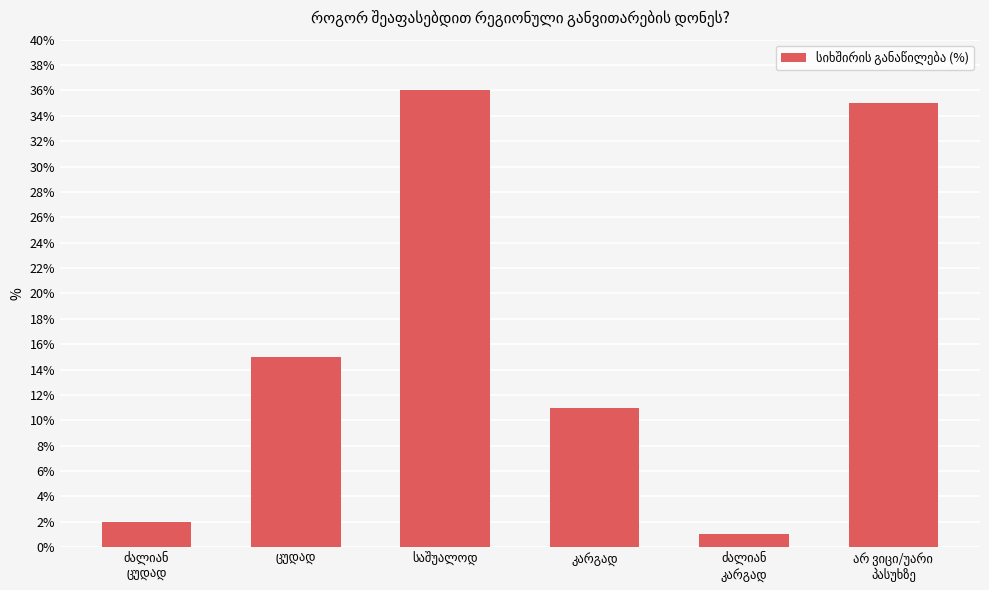

How many distinct data groups are displayed?

1